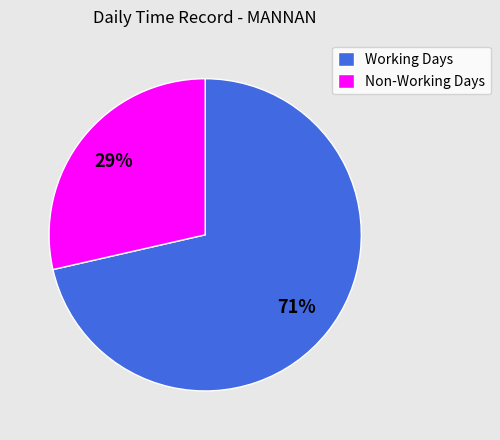

What is the smallest slice in the pie chart?

Non-Working Days